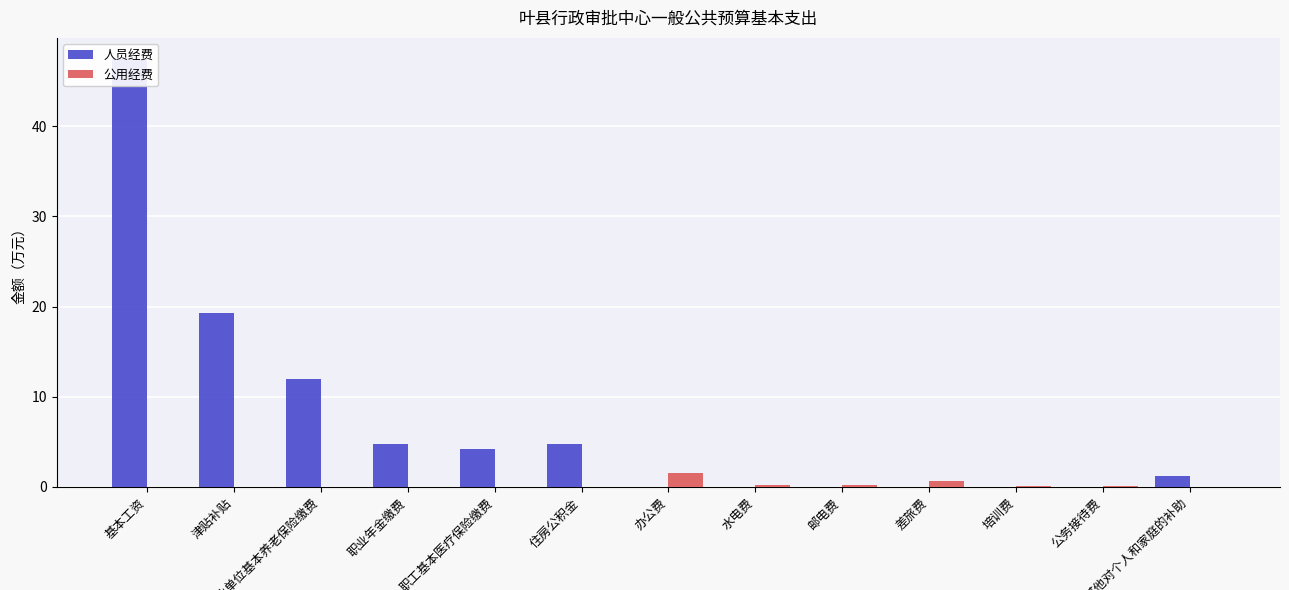

What is the difference between the maximum and minimum values in the 公用经费 series?

1.5